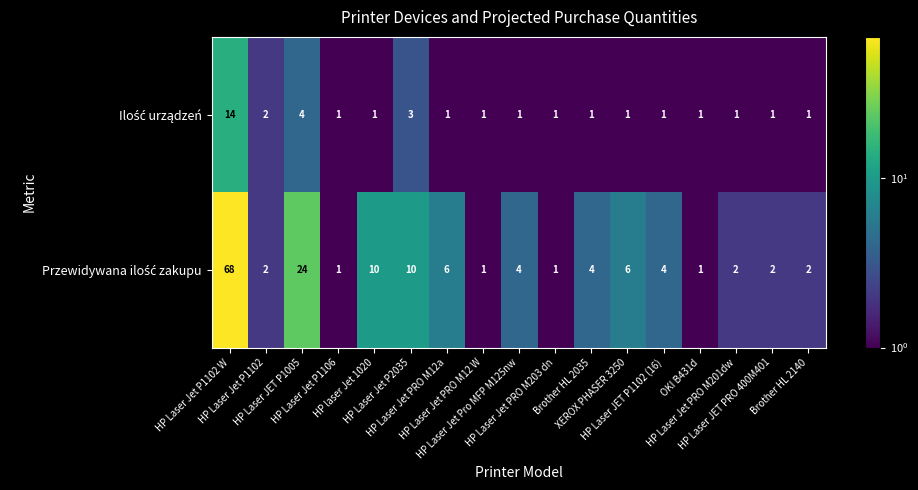

How many categories are shown in the chart?

17